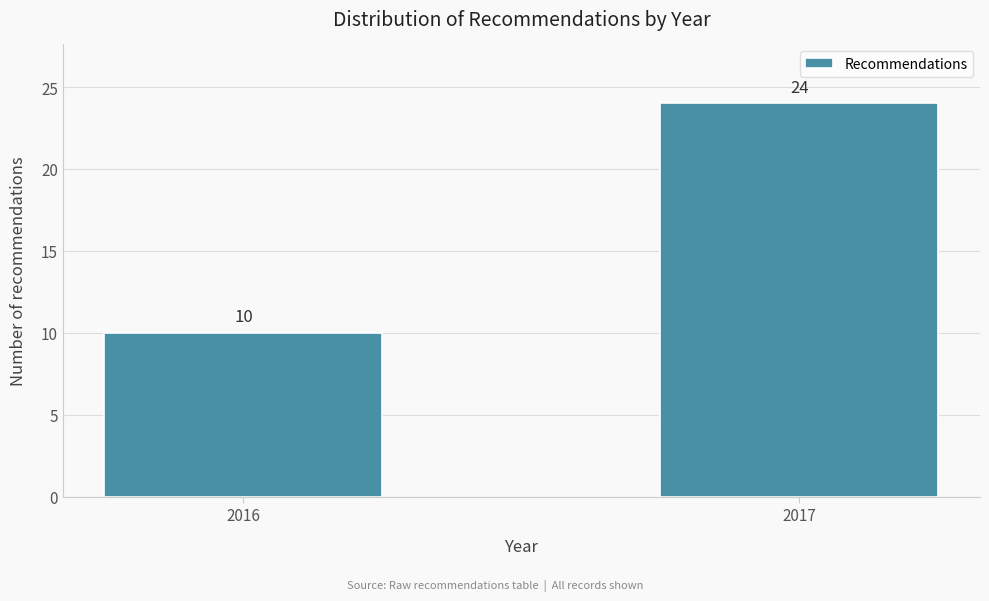

Reading left to right, transcribe all the data shown in this chart.

2016=10	2017=24